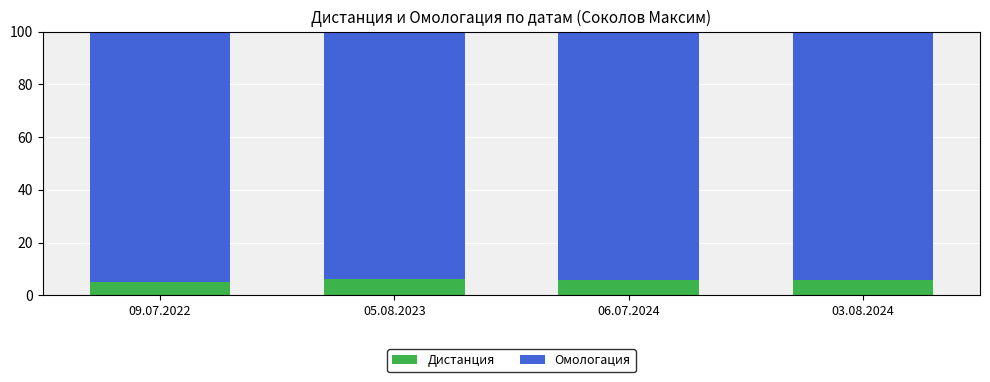

What is the total value across all series at 05.08.2023?

100.0